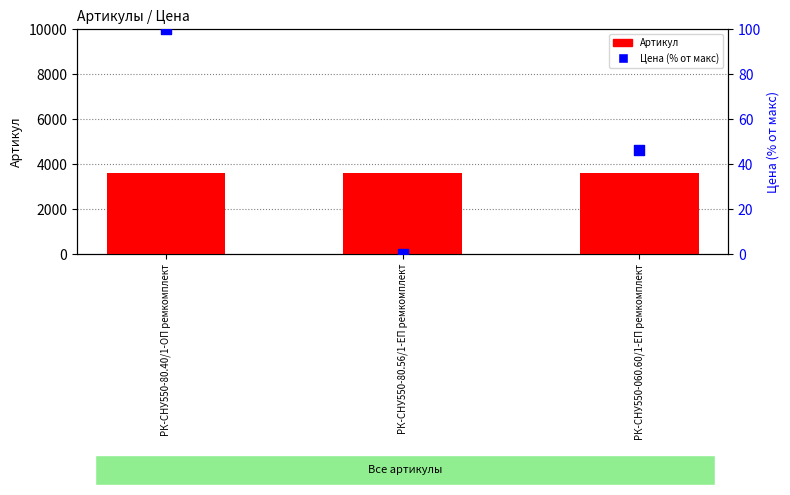

Which series contains the lowest Y value?

Цена (% от макс)